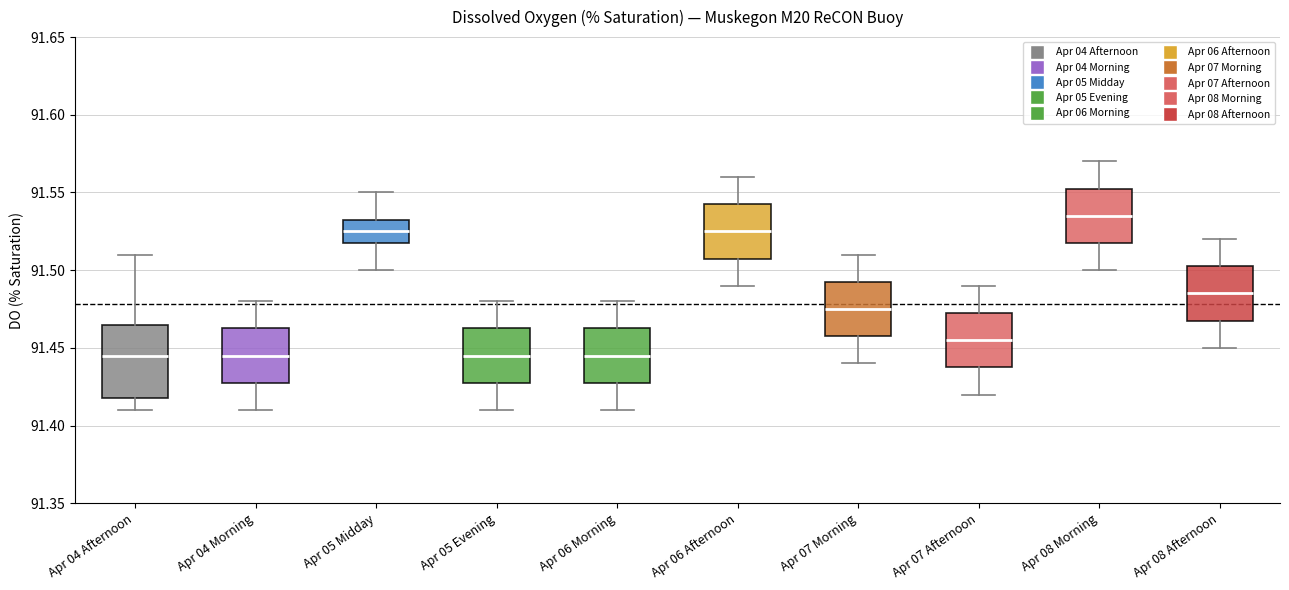

Where does the median line of the box for Apr 05 Midday sit on the y-axis? The values are not printed on the chart, so give them approximately, as read against the axis.

91.525